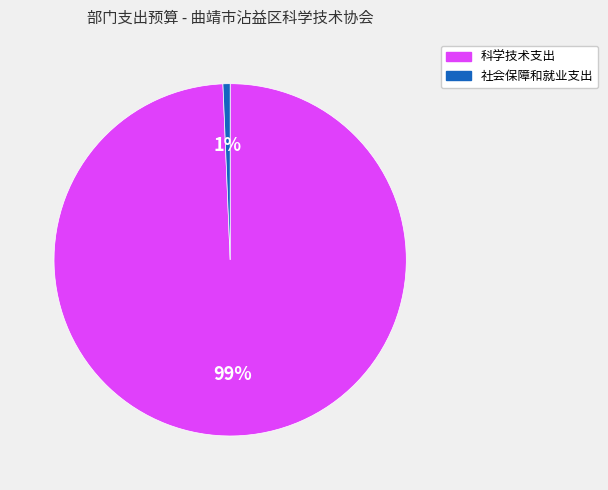

Combined, do 科学技术支出 and 社会保障和就业支出 account for over 50%?

Yes